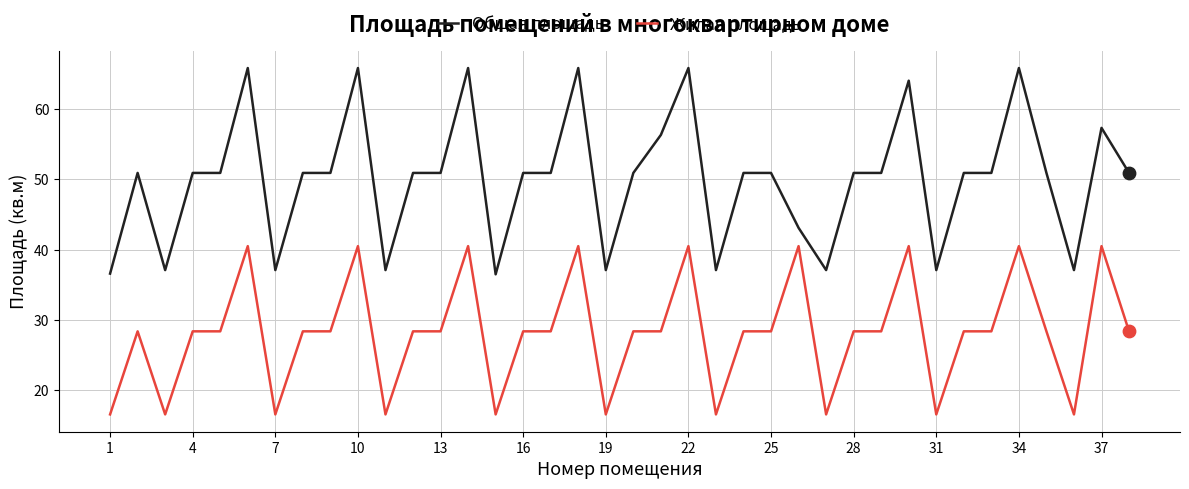

Which series has the largest total across all categories?

Общая площадь